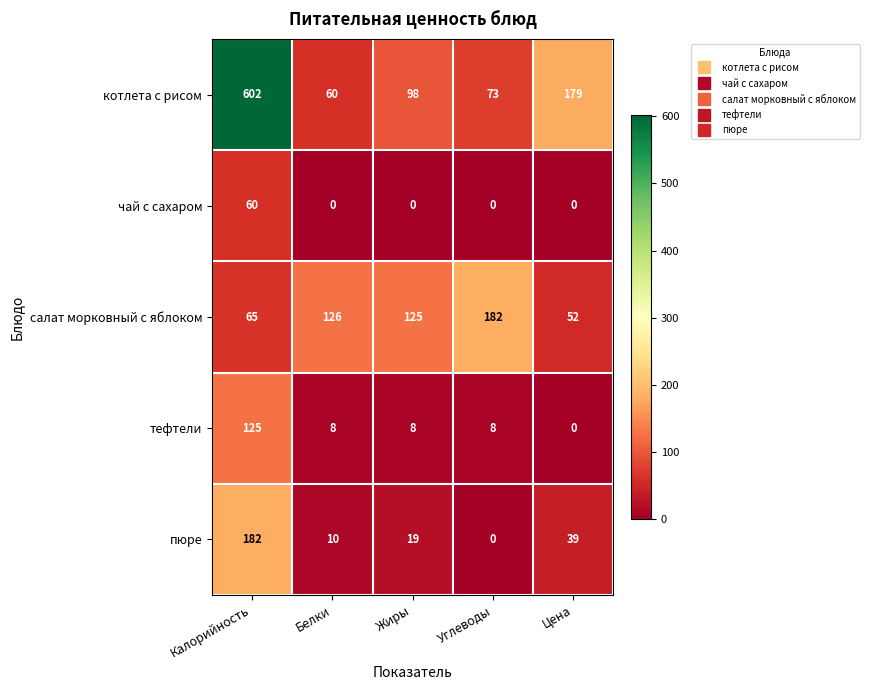

At which label is салат морковный с яблоком closest to 117?

Жиры